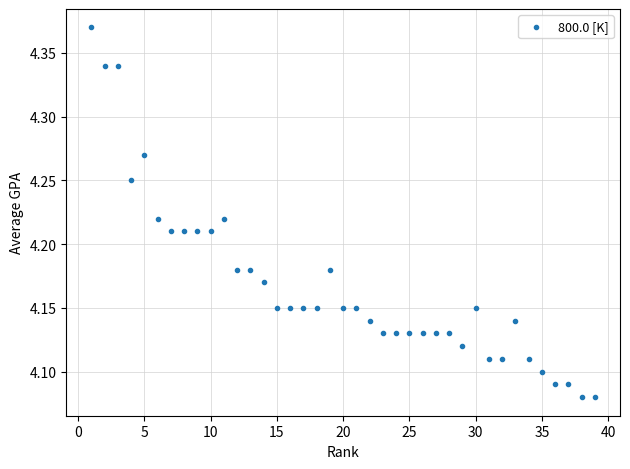

What is the range of X values (max minus min)?

38.0